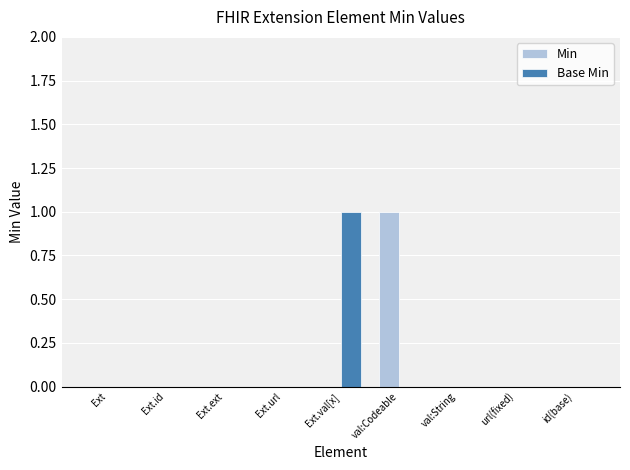

How many categories are shown in the chart?

9